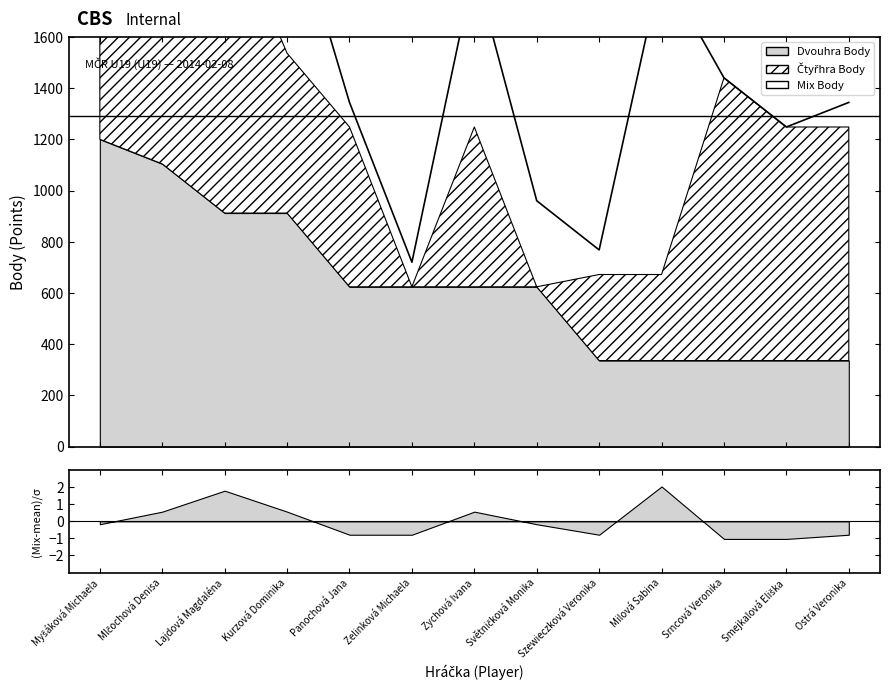

Reading right to left, transcribe all the data shown in this chart.

Ostrá Veronika=1344	Smejkalová Eliška=1248	Srncová Veronika=1440	Milová Sabina=1872	Szewieczková Veronika=768	Světničková Monika=960	Zychová Ivana=1872	Zelinková Michaela=720	Panochová Jana=1344	Kurzová Dominika=2160	Lajdová Magdaléna=3216	Mlčochová Denisa=2928	Myšáková Michaela=2160